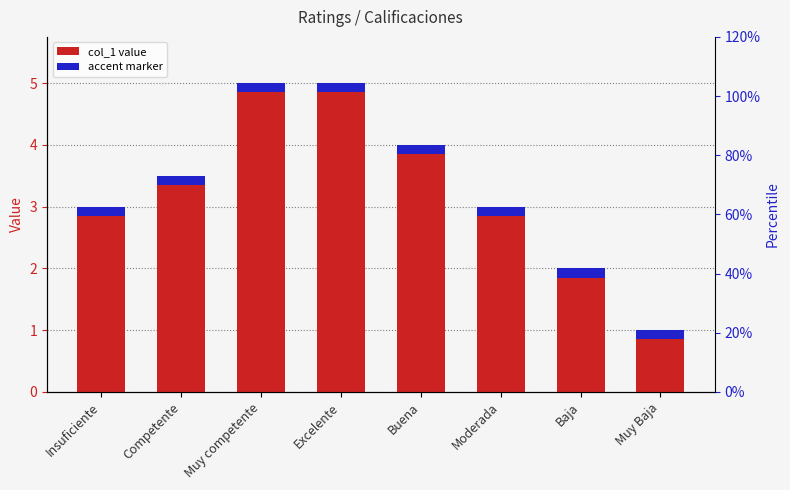

Read the value at Muy competente.

5.0